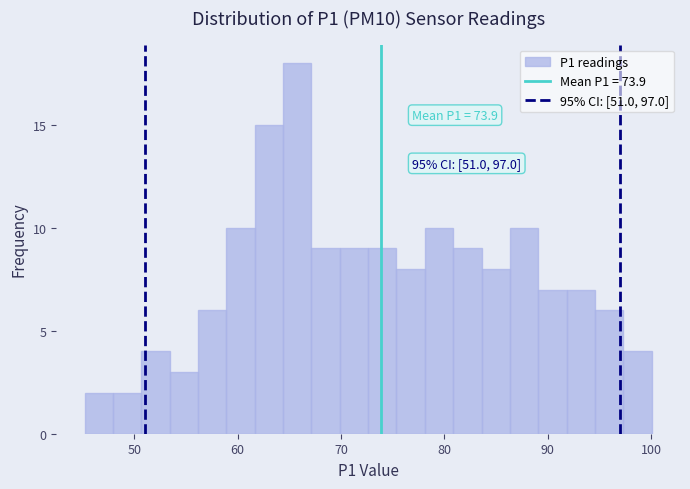

Around what value on the x-axis is the tallest bar? Give the approximate position of its centre, as read against the axis.

66